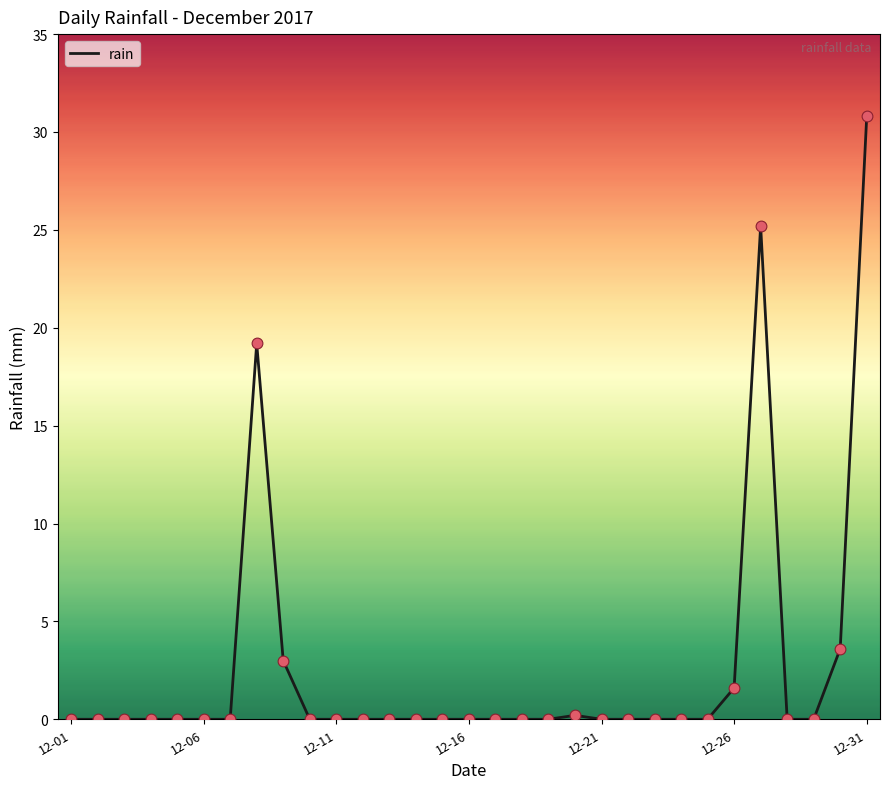

What is the maximum value shown in the chart?

30.8